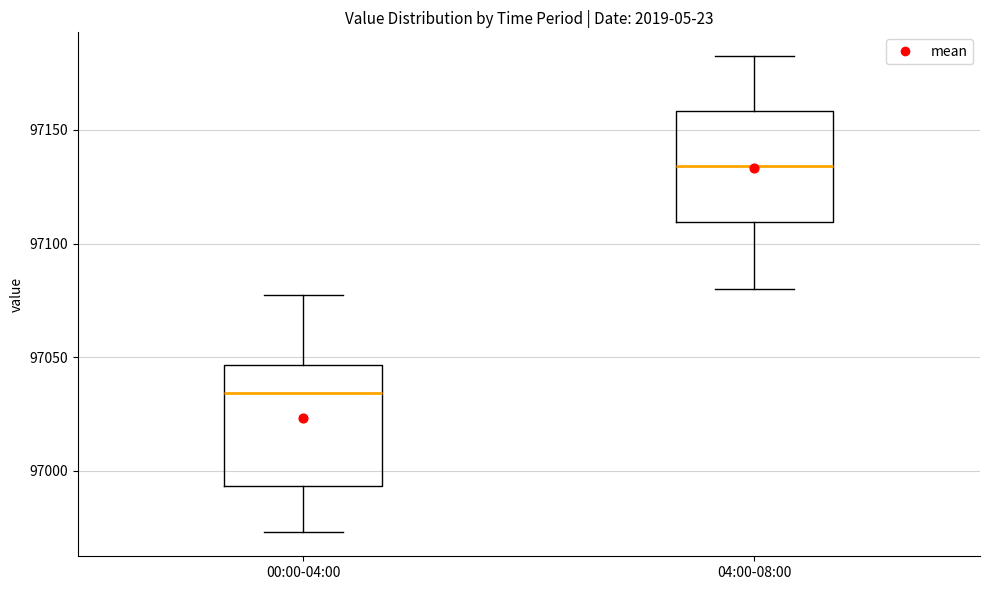

Reading left to right, transcribe this box plot: for each box, give where its median line is, the range the box spans, and where its two whiskers end, as read against the y-axis. The values are not printed on the chart, so give them approximately, as read against the axis.

00:00-04:00: median 97035, box 96995 to 97045, whiskers 96975 to 97080
04:00-08:00: median 97135, box 97110 to 97160, whiskers 97080 to 97185